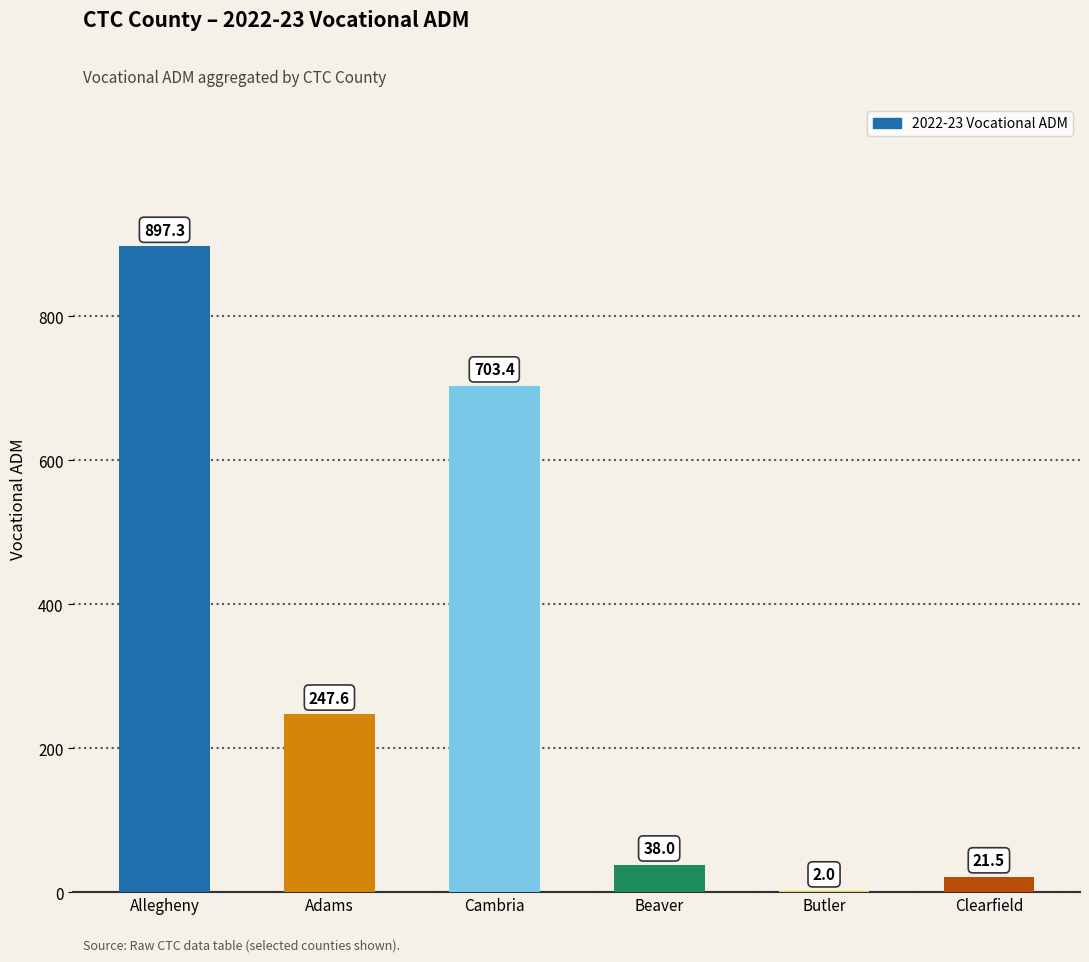

What is the ratio of the value at Clearfield to the value at Butler?

10.8